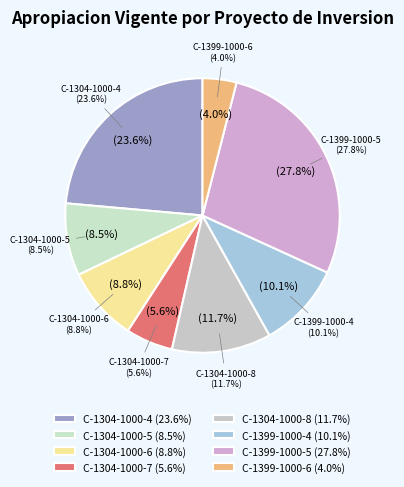

To the nearest percent, what is the difference between the C-1399-1000-6 and C-1399-1000-4 slice percentages?

6%